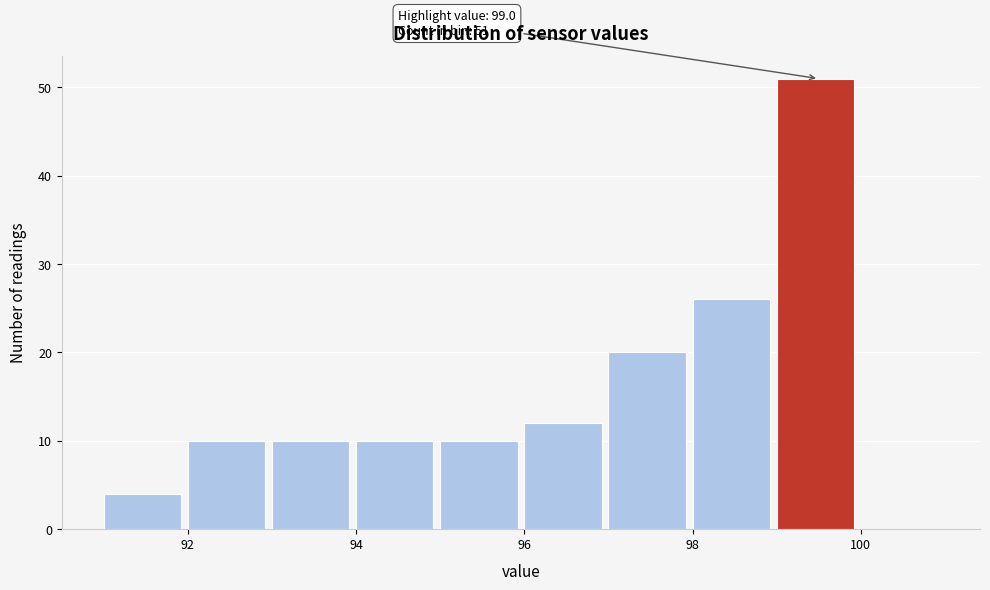

Over which range of the x-axis is the bar tallest?

99 to 100